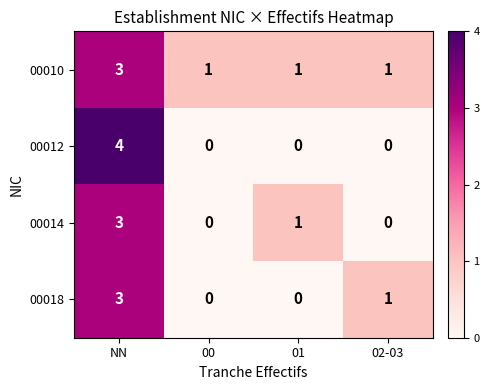

How many distinct data groups are displayed?

4